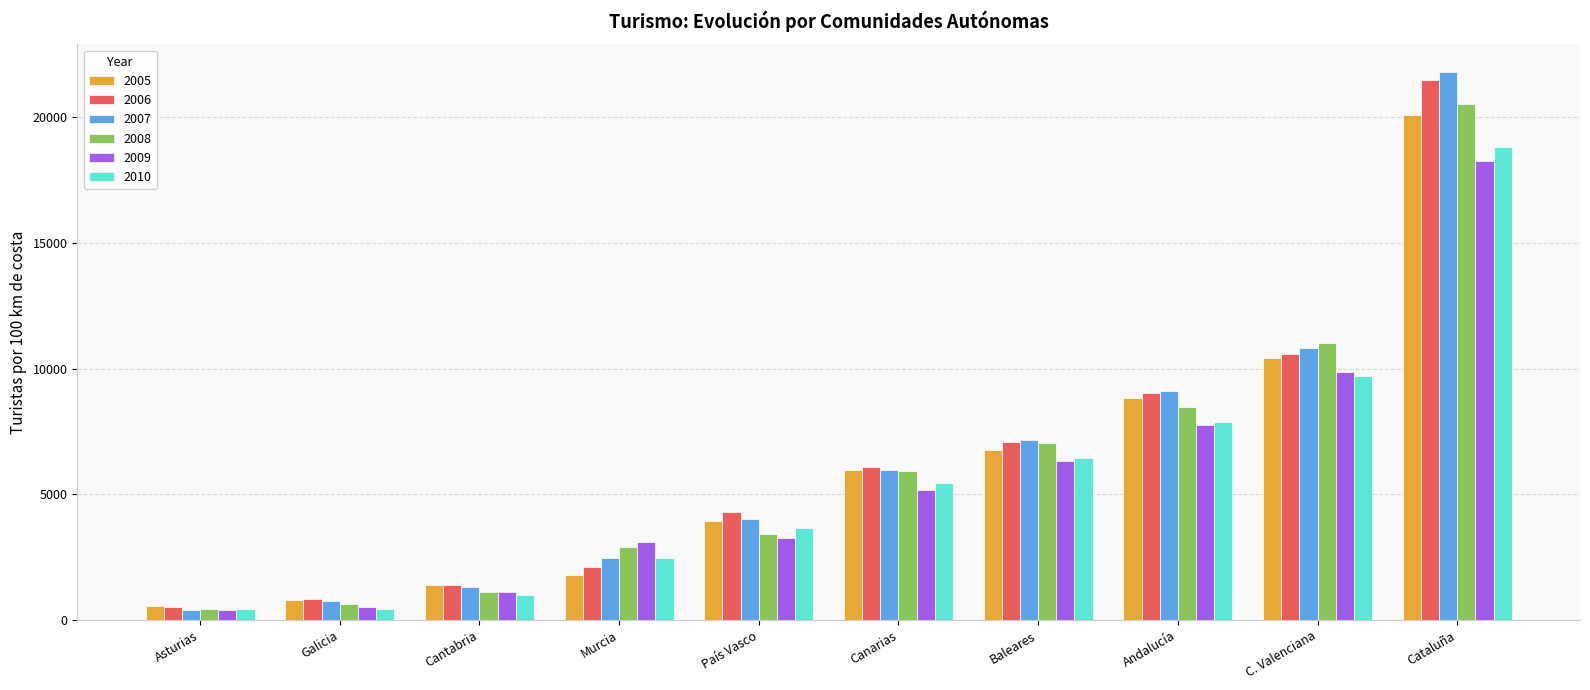

What is the sum of the 2006 values at Cataluña and Galicia?

22301.9